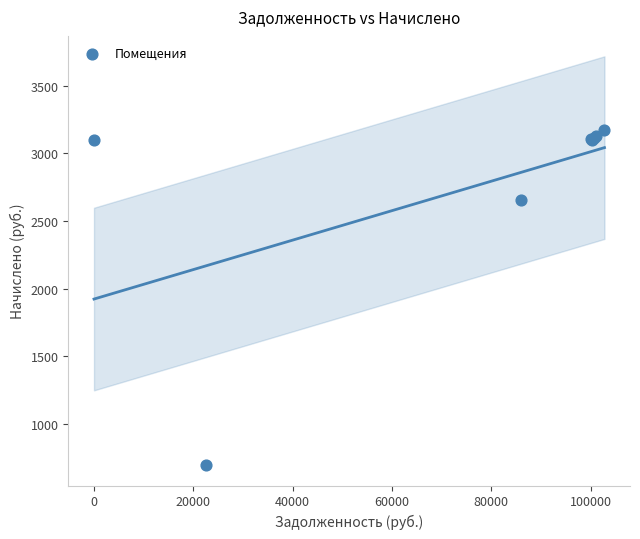

What Y value in the scatter plot is closest to 1936?

2655.3